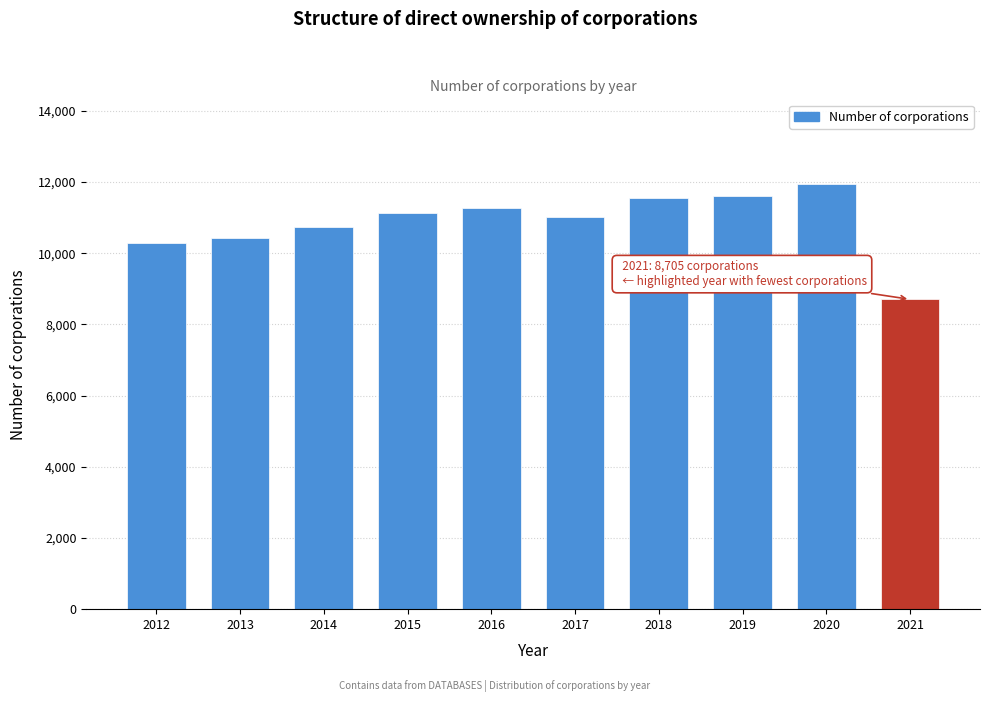

Reading right to left, list all the values displayed in this chart.

8705	11937	11612	11541	11024	11269	11128	10727	10415	10278